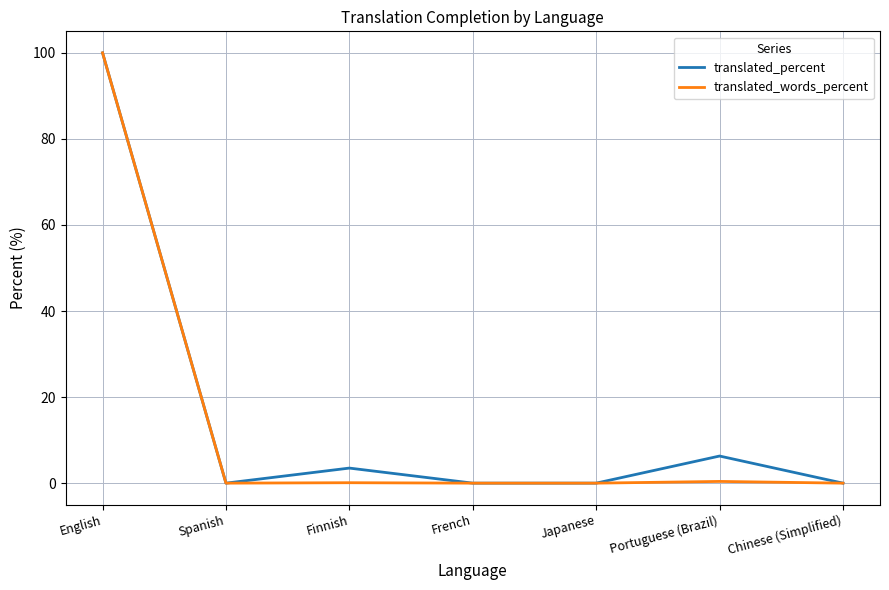

The translated_words_percent series shows 0.0 at Japanese. True or false?

True